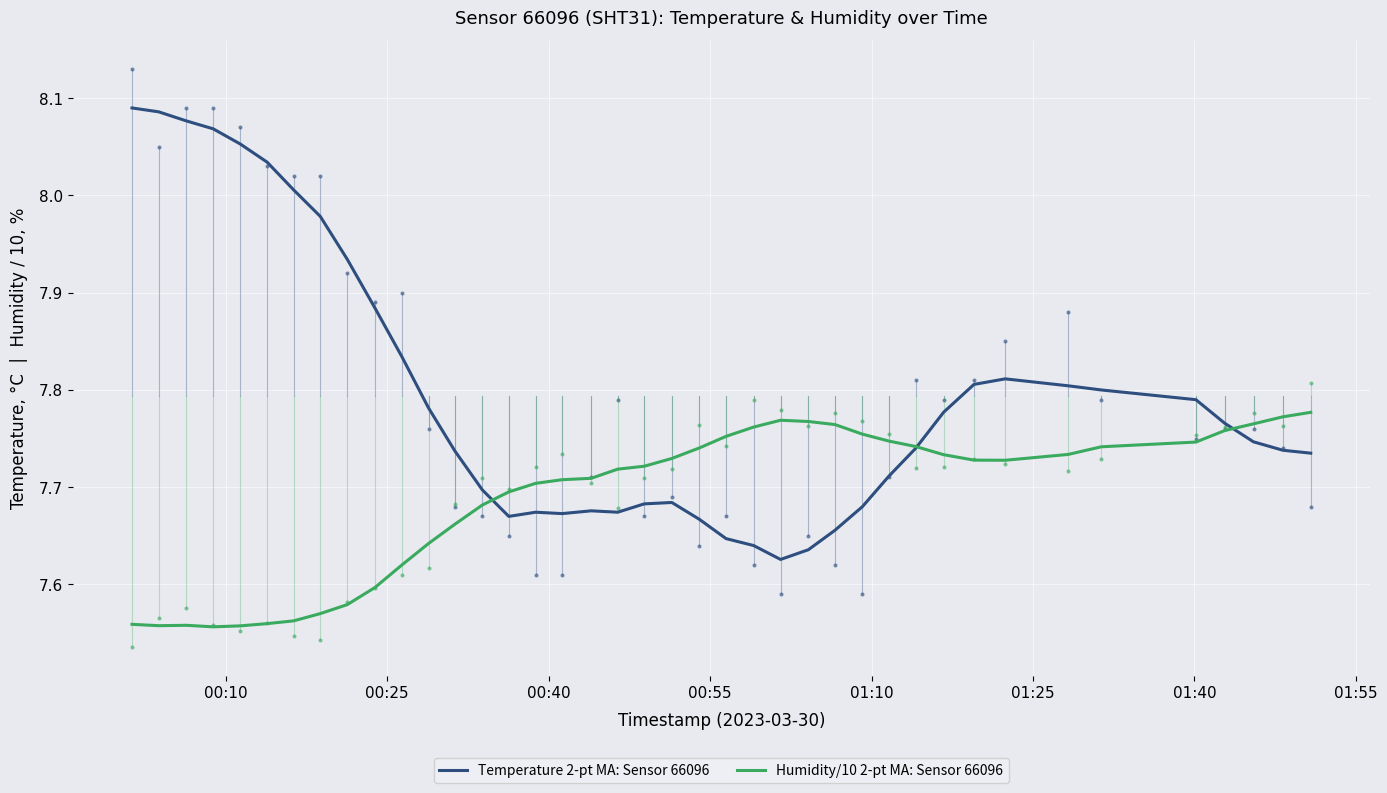

List the series in order of their peak value, highest first.

Temperature 2-pt MA: Sensor 66096, Humidity/10 2-pt MA: Sensor 66096